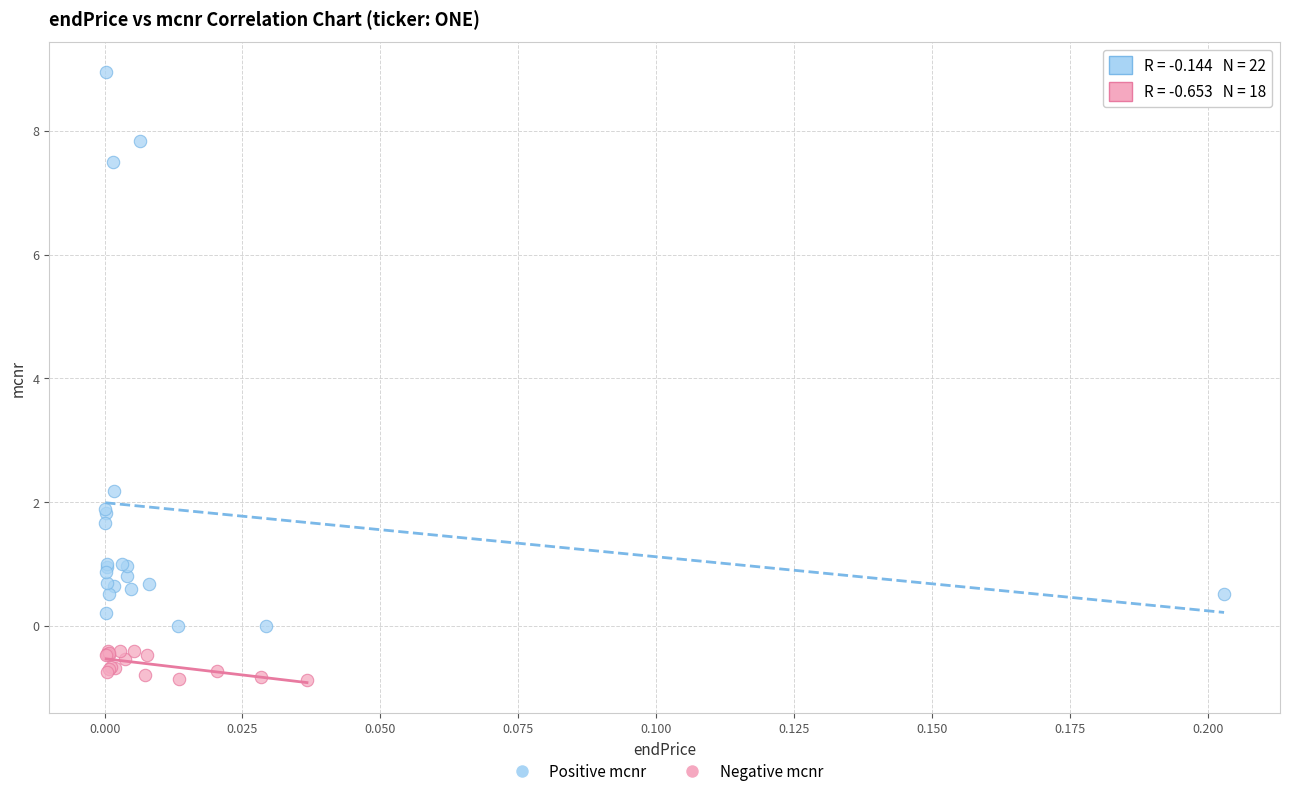

Which series reaches the minimum Y coordinate?

Negative mcnr